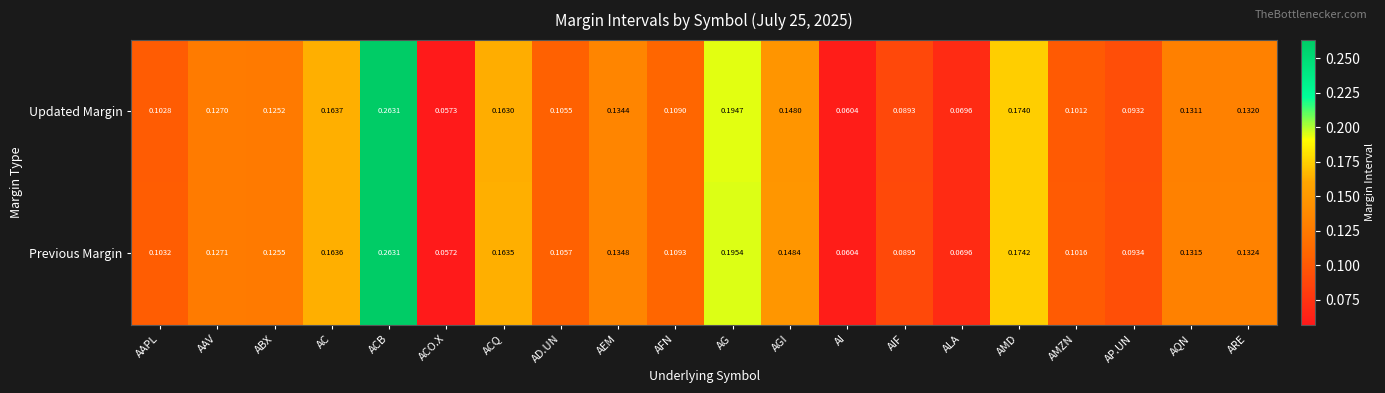

Which series has the largest total across all categories?

Previous Margin